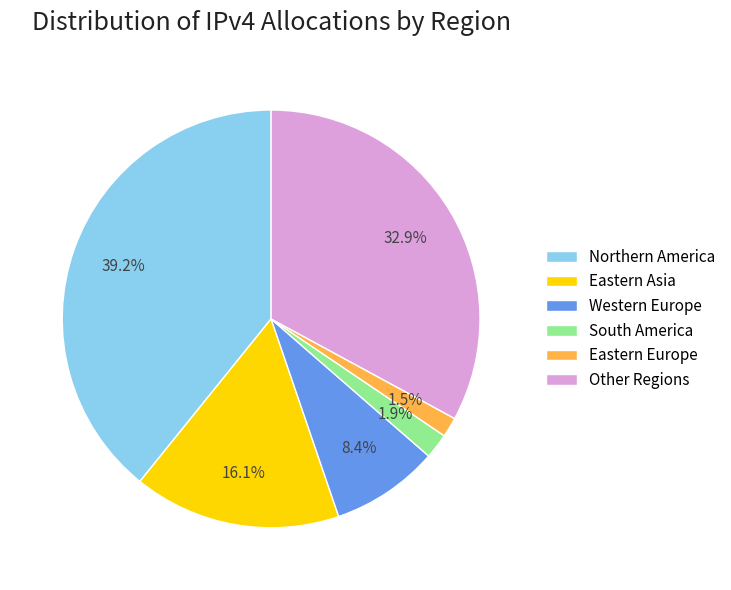

Which slice is the largest?

Northern America